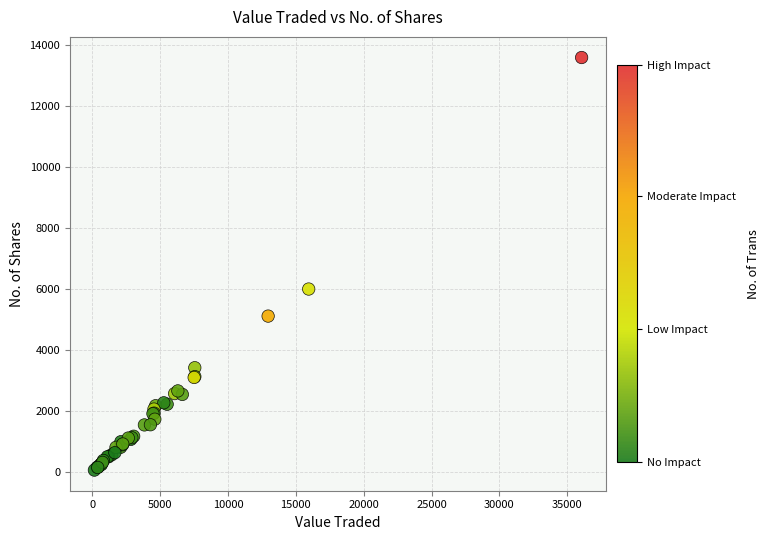

What Y value in the scatter plot is closest to 6832?

6005